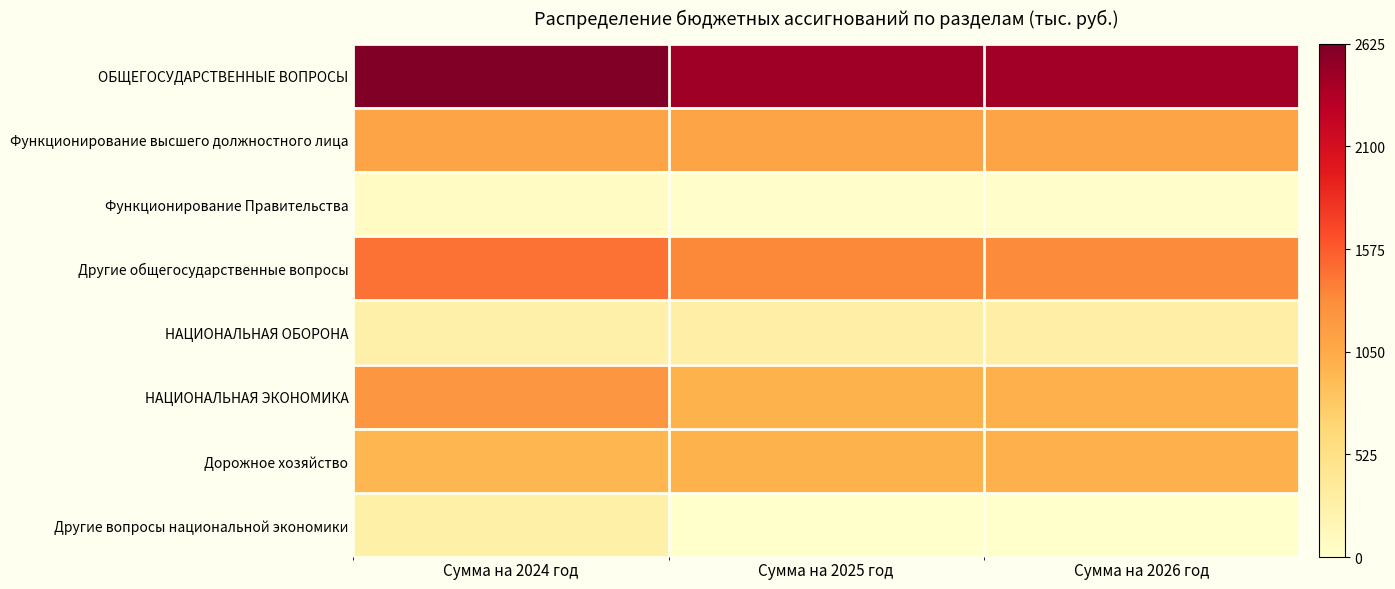

At which category is the sum across all series the highest?

Сумма на 2024 год